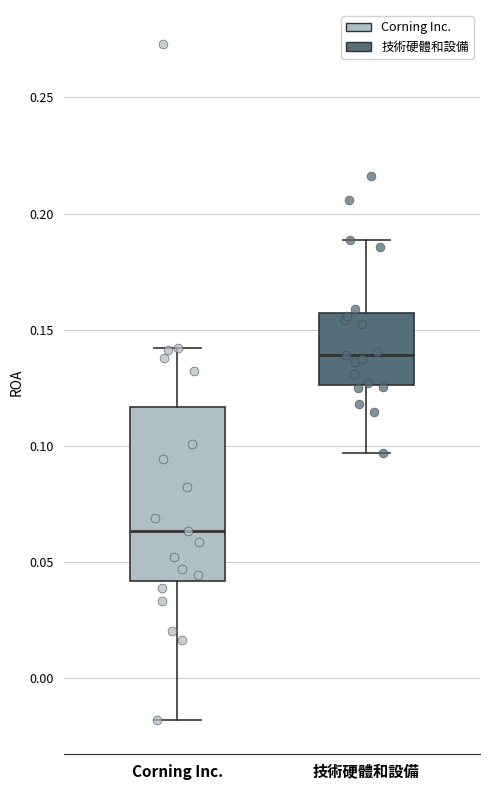

Where does the lower whisker of the box for 技術硬體和設備 end on the y-axis? The values are not printed on the chart, so give them approximately, as read against the axis.

0.095